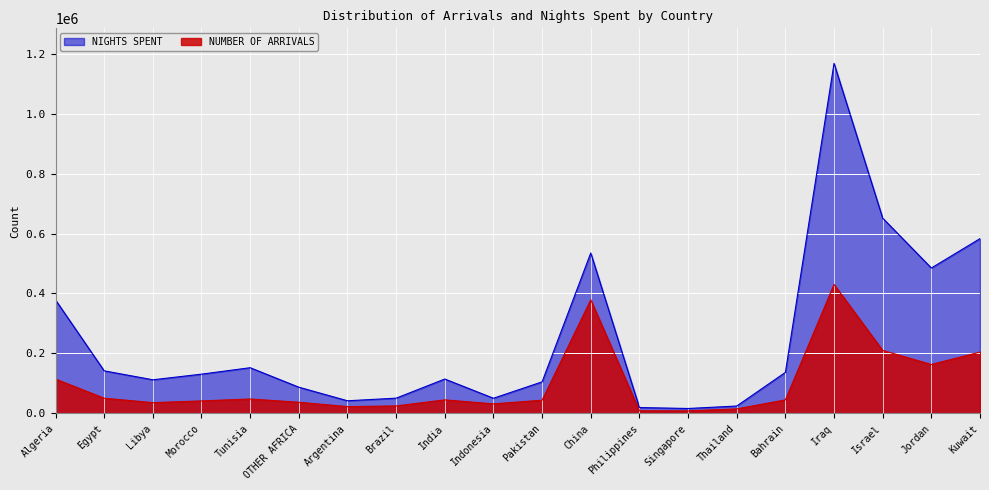

At which category does NUMBER OF ARRIVALS reach its first local peak?

Tunisia